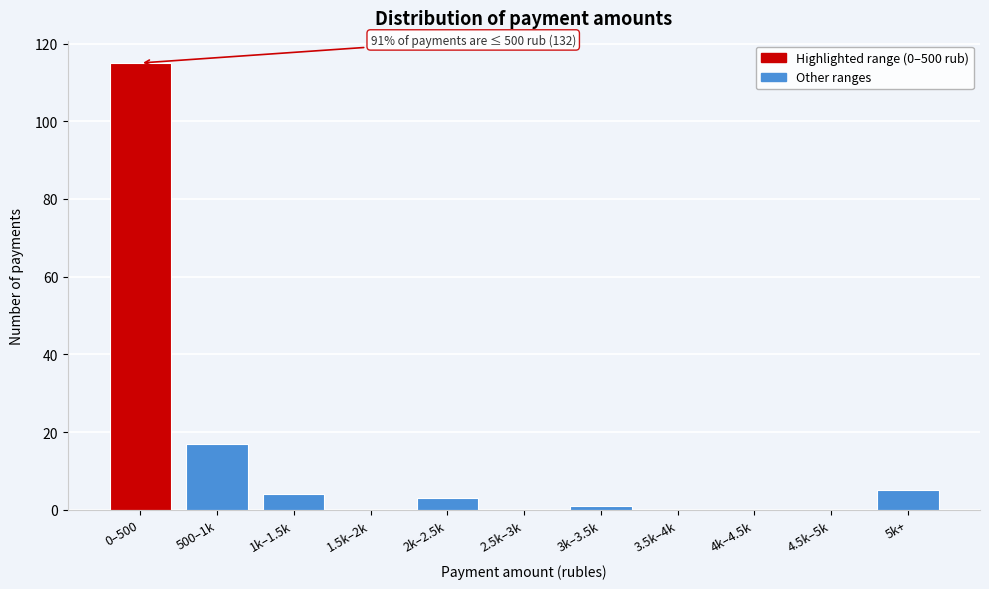

Reading left to right, extract all data points from this chart.

0–500=115	500–1k=17	1k–1.5k=4	1.5k–2k=0	2k–2.5k=3	2.5k–3k=0	3k–3.5k=1	3.5k–4k=0	4k–4.5k=0	4.5k–5k=0	5k+=5